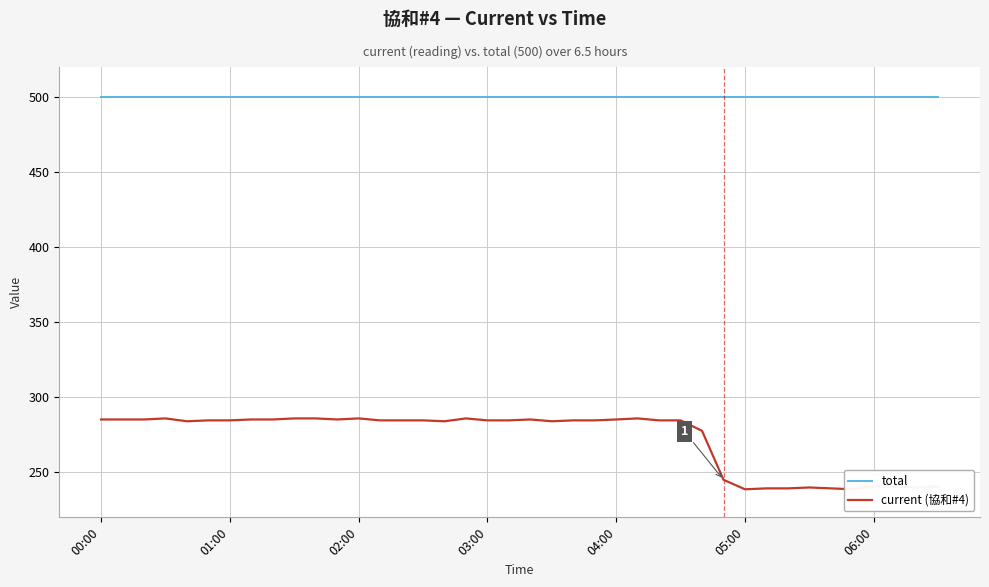

What is the value of the current (協和#4) point at the 34th from the left?

239.9